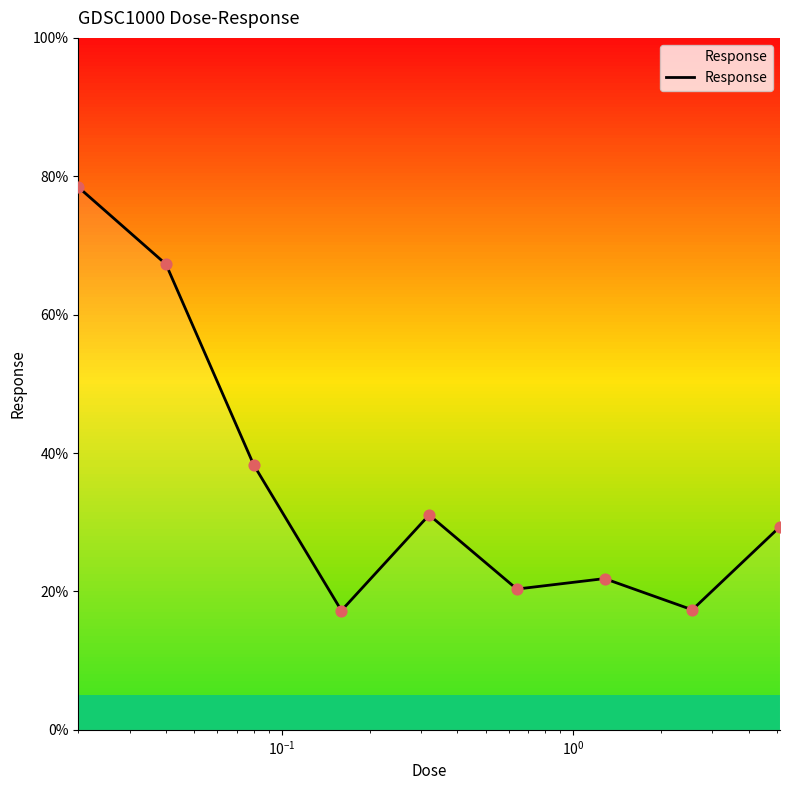

What is the greatest value displayed?

78.4